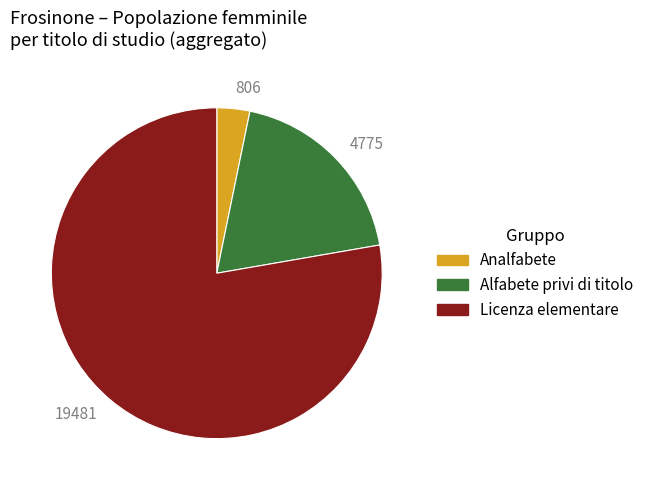

Rank the categories by value from highest to lowest.

19481, 4775, 806